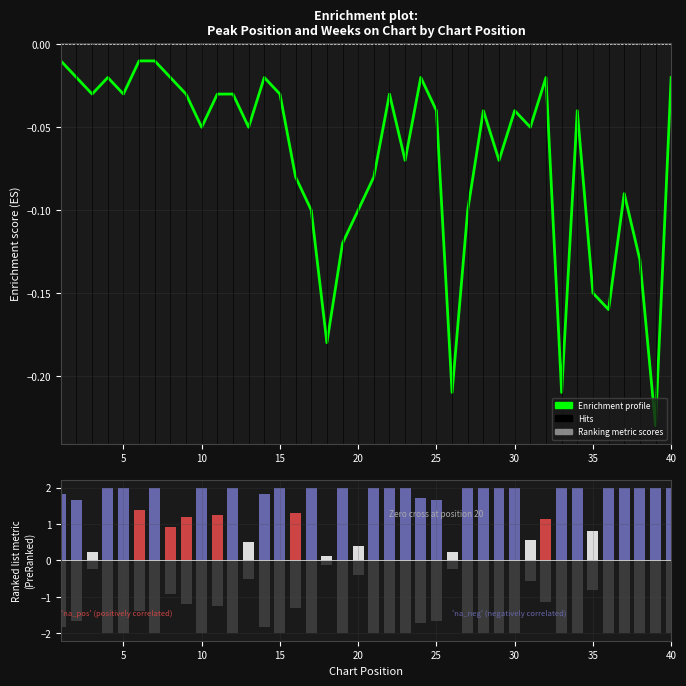

At how many categories does at least one series exceed 0?

40